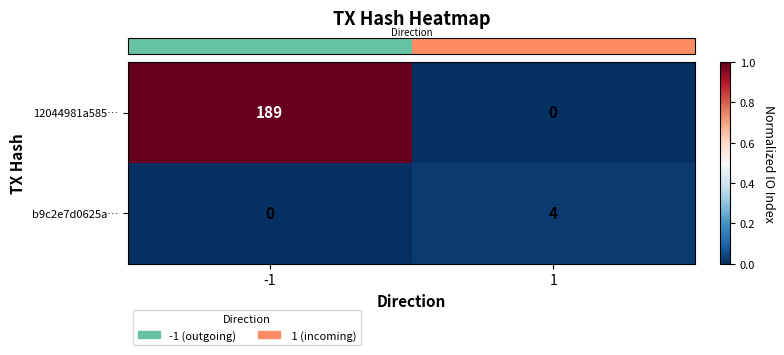

Which series has the largest total across all categories?

12044981a585…